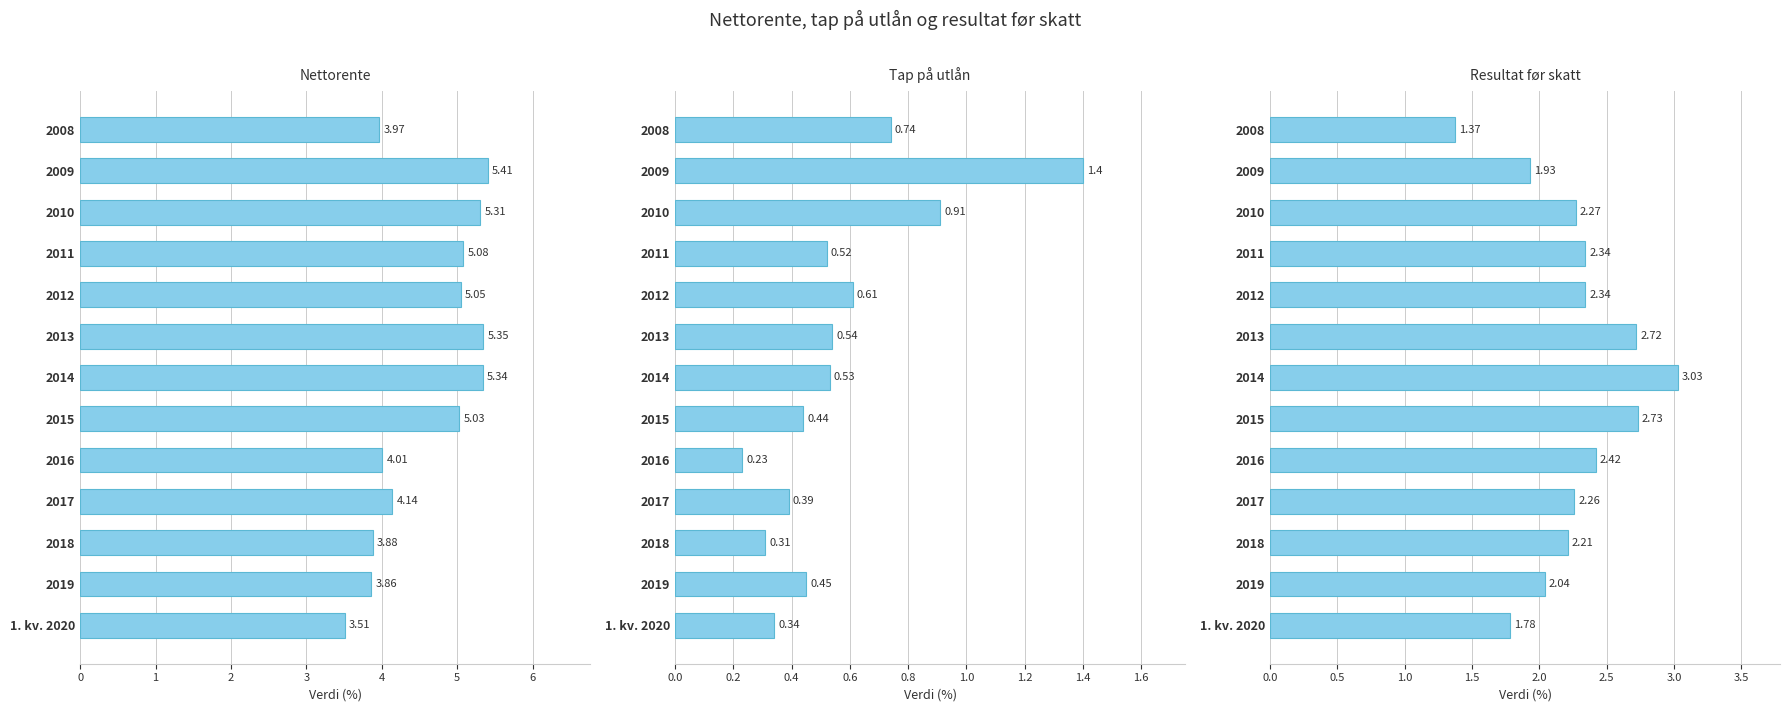

Is it true that Tap på utlån equals 1.1 at 2008?

False